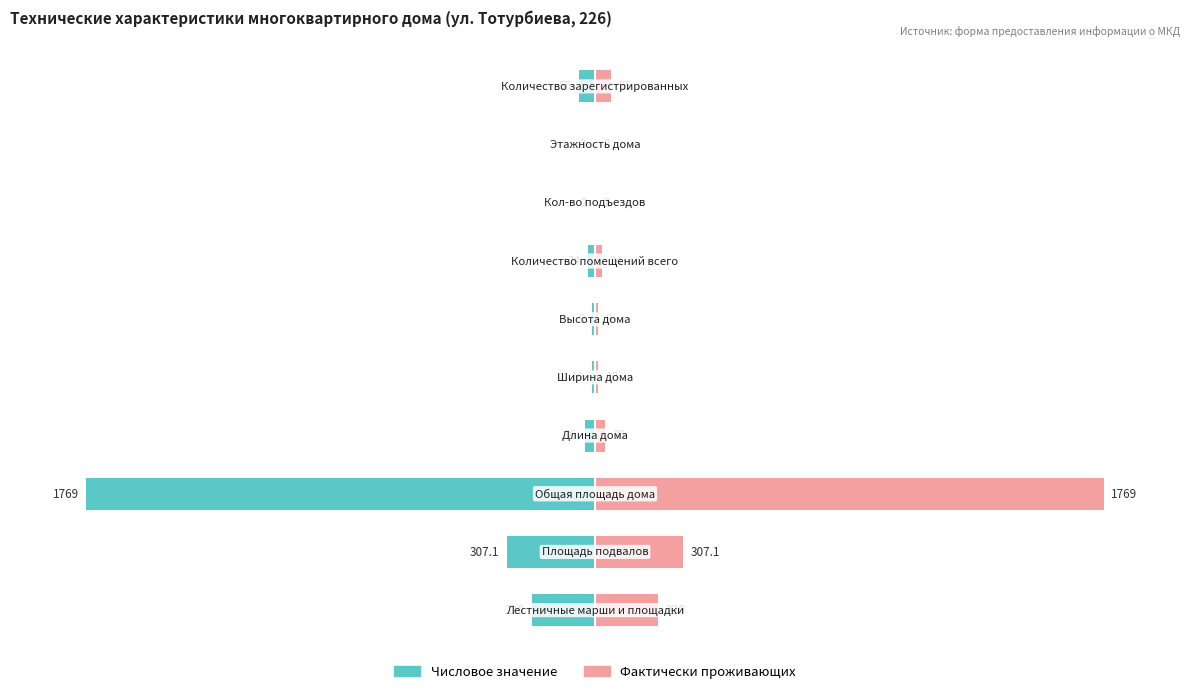

The value of Числовое значение at 7 is -0.1. True or false?

False